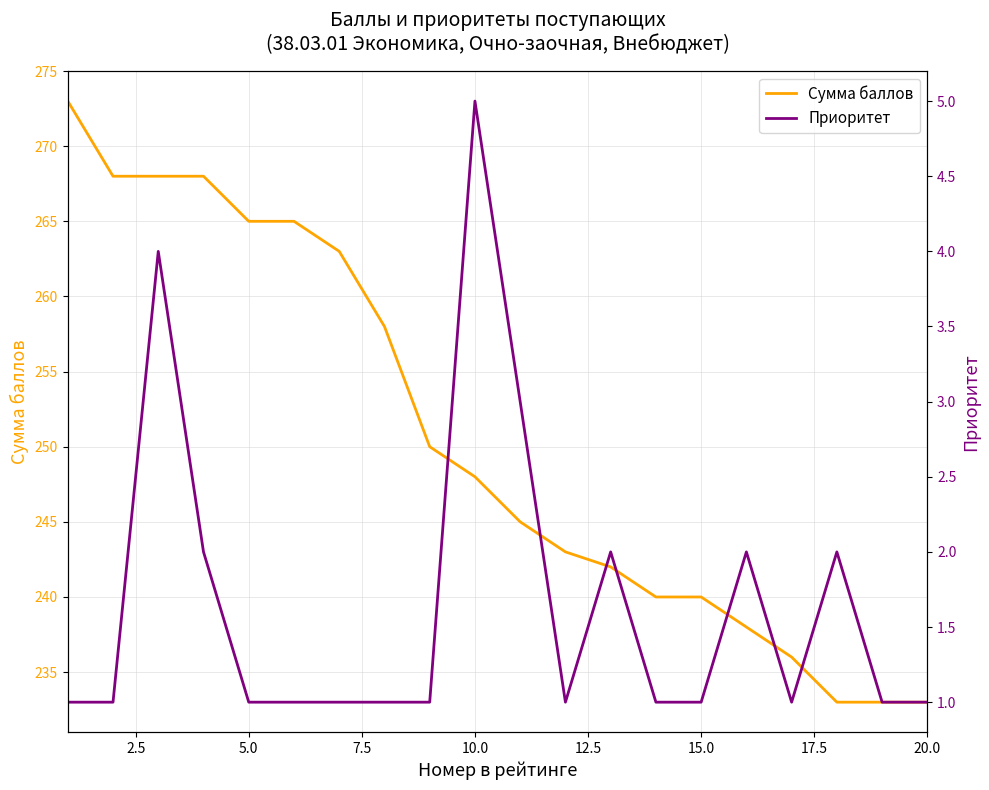

The value of Сумма баллов at 10.0 is 107. True or false?

False